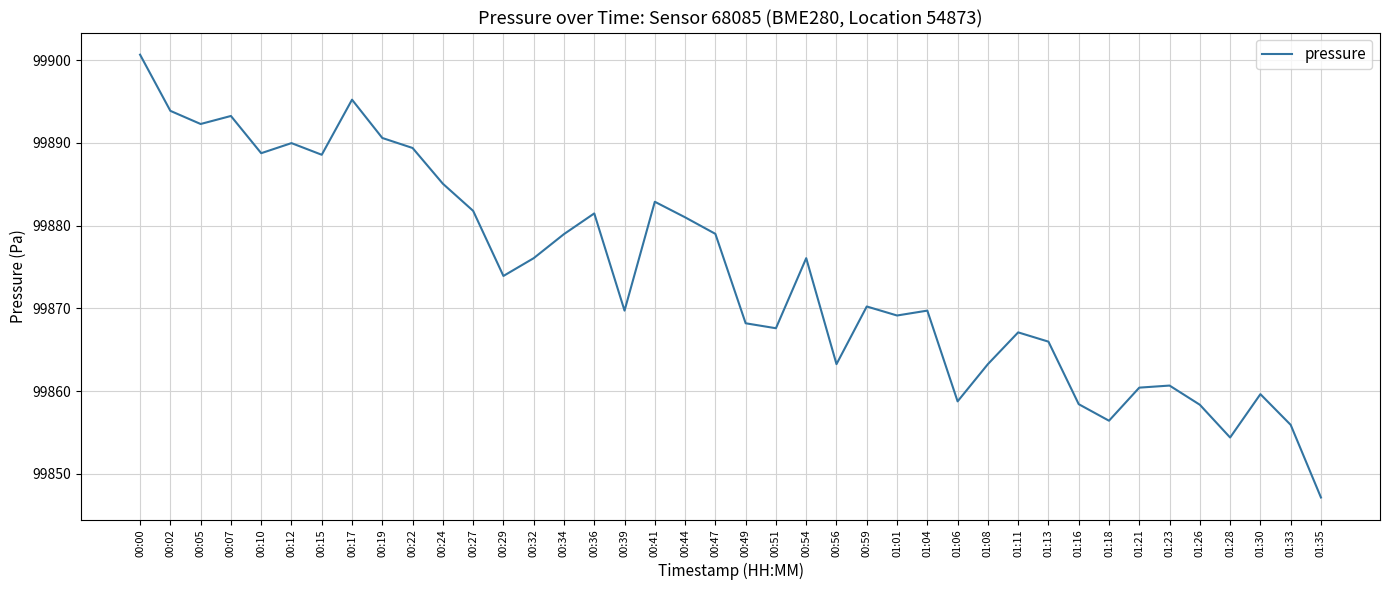

Which label corresponds to the smallest value in the chart?

01:35